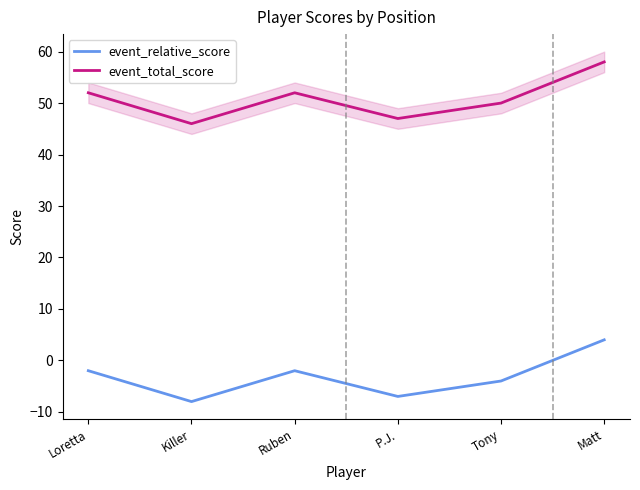

Reading left to right, list all the values displayed in this chart.

event_relative_score: -2	-8	-2	-7	-4	4
event_total_score: 52	46	52	47	50	58